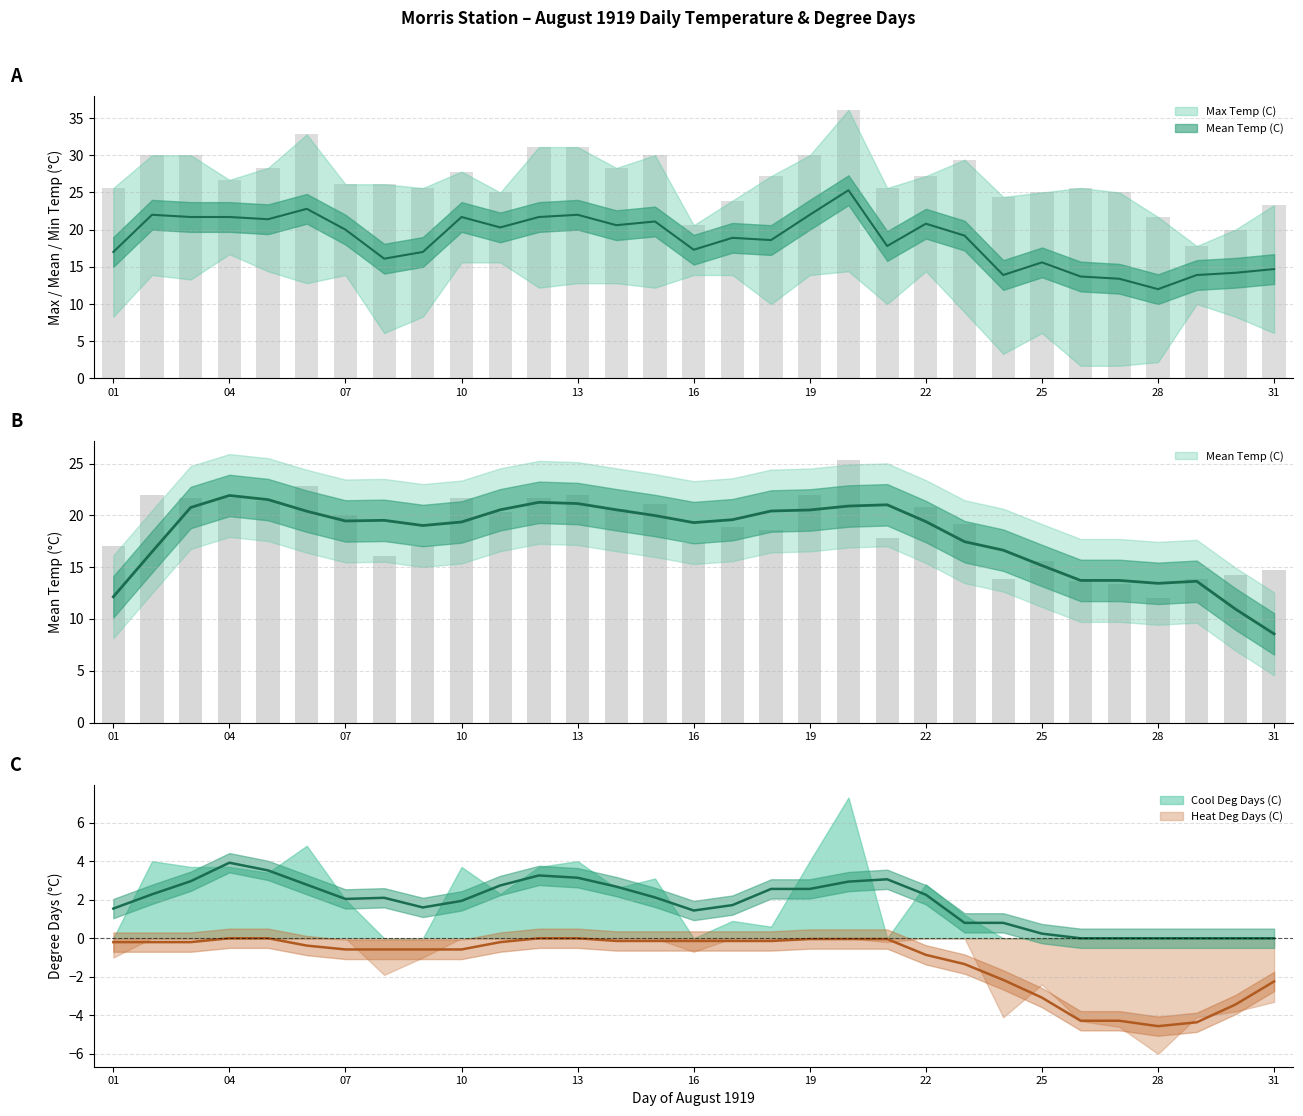

What is the total value across all series at 20?

83.1